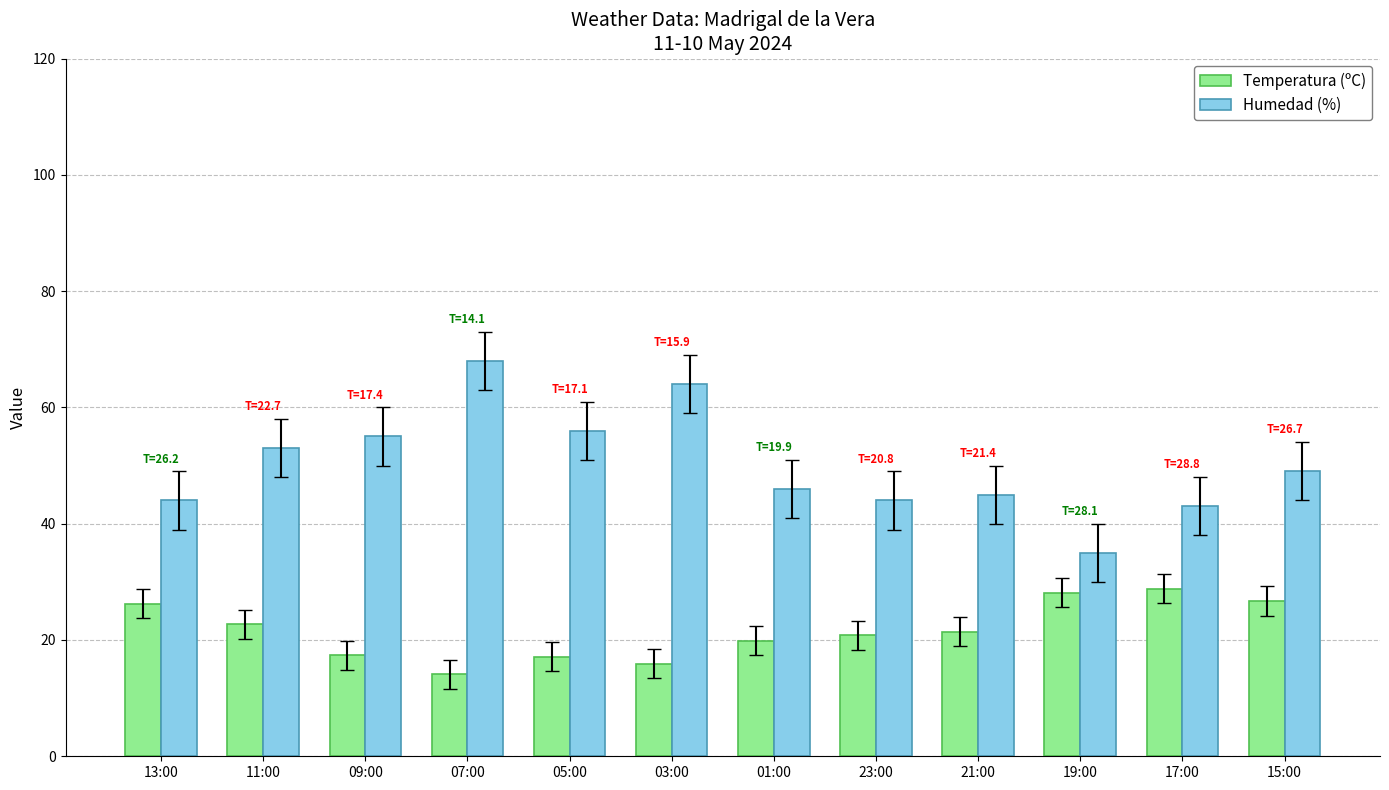

Which series has the largest range (max minus min)?

Humedad (%)